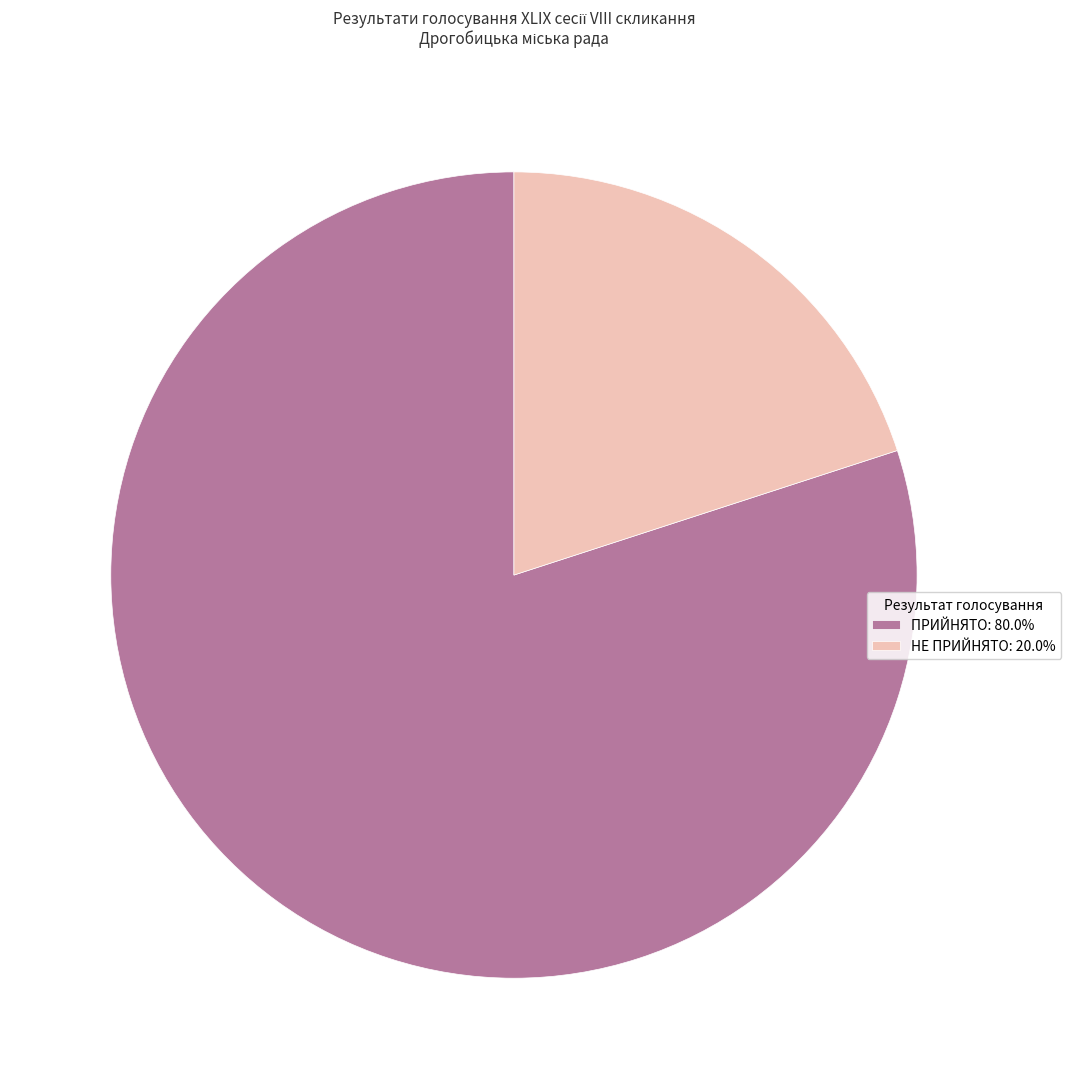

Count the number of slices in the pie.

2